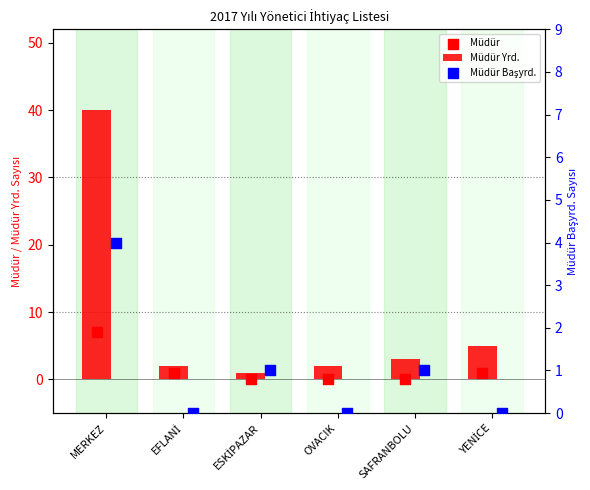

What are all the series names shown in the legend?

Müdür Yrd., Müdür, Müdür Başyrd.